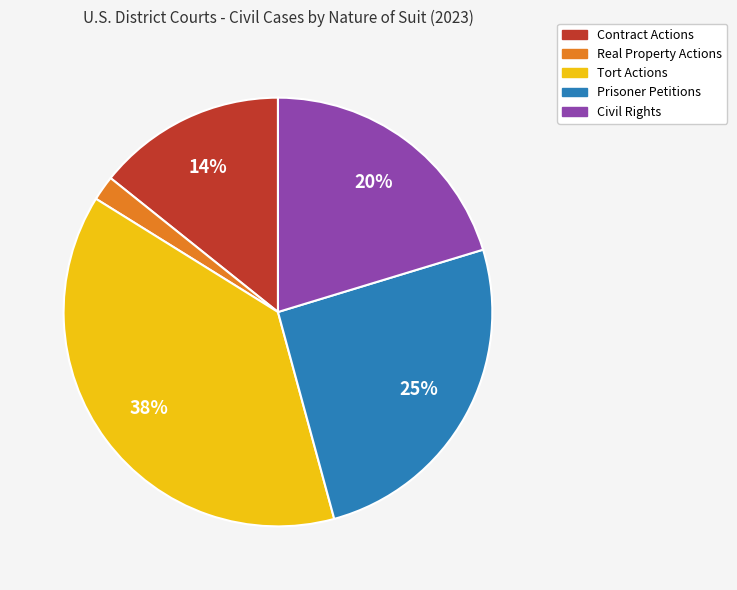

To the nearest percent, what portion does Real Property Actions represent?

2%